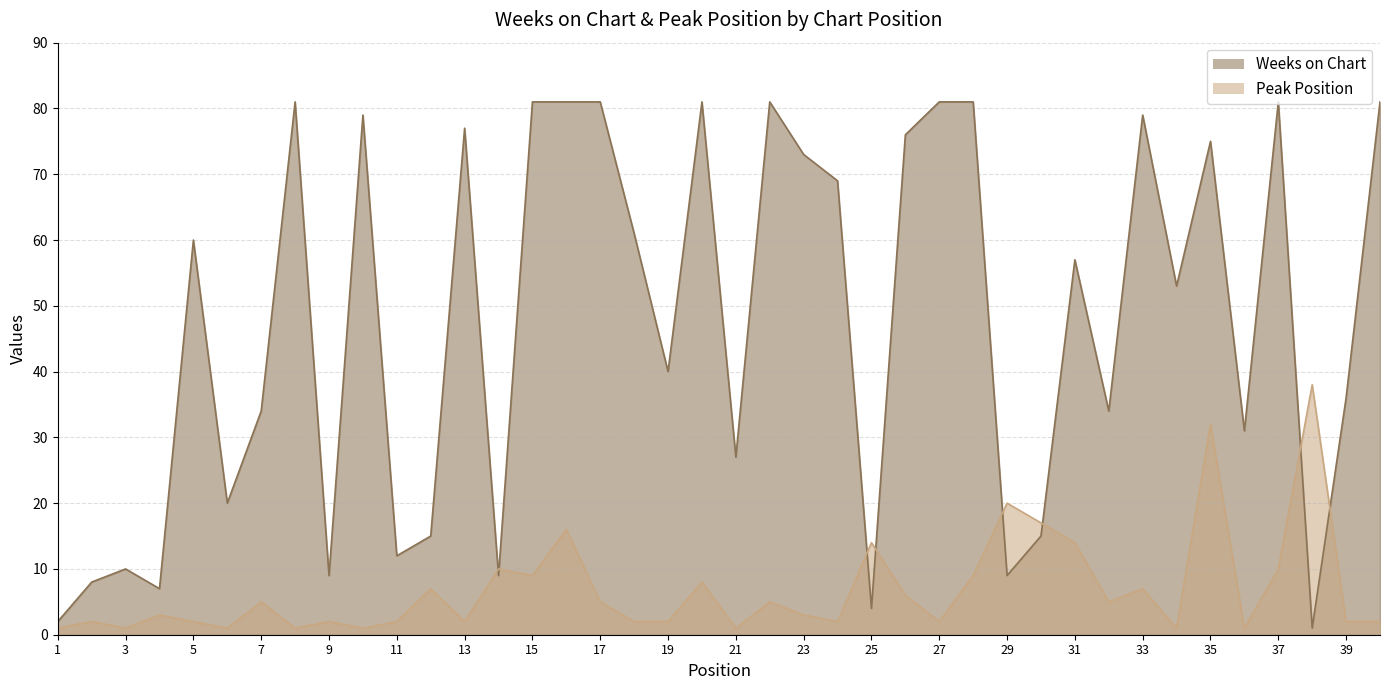

Reading left to right, transcribe all the data shown in this chart.

Weeks on Chart: 2	8	10	7	60	20	34	81	9	79	12	15	77	9	81	81	81	61	40	81	27	81	73	69	4	76	81	81	9	15	57	34	79	53	75	31	81	1	36	81
Peak Position: 1	2	1	3	2	1	5	1	2	1	2	7	2	10	9	16	5	2	2	8	1	5	3	2	14	6	2	9	20	17	14	5	7	1	32	1	10	38	2	2